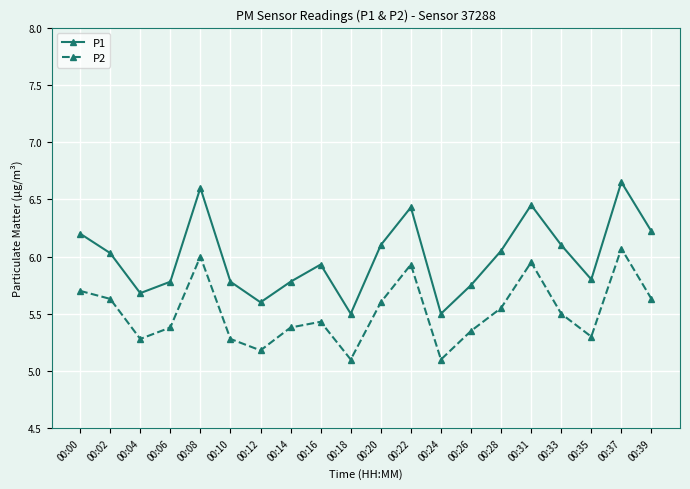

What is the value of the P1 point at the 5th from the left?

6.6